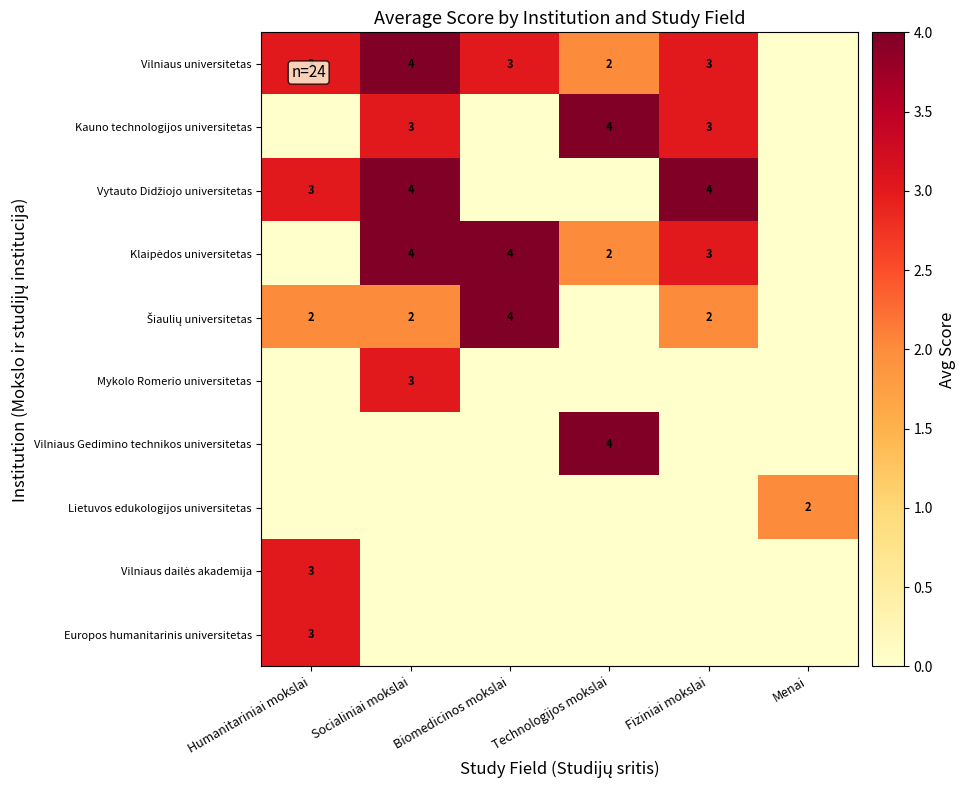

True or false: Kauno technologijos universitetas has a value of 3 at Socialiniai mokslai.

True